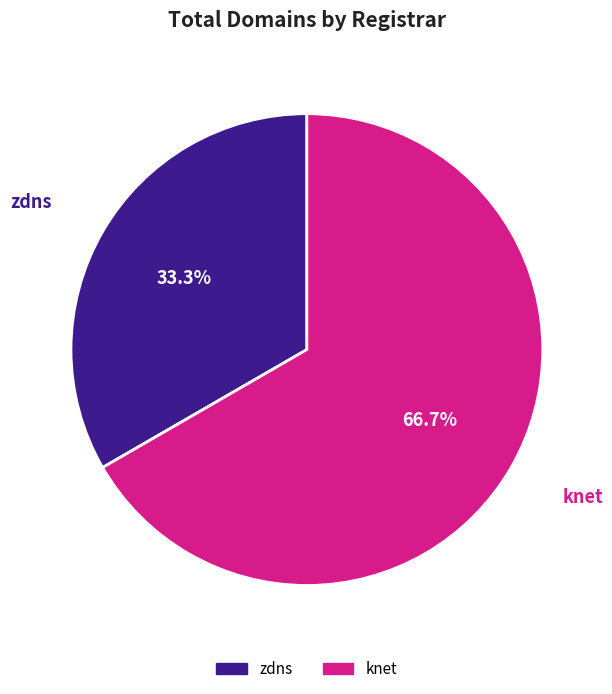

Count the number of slices in the pie.

2